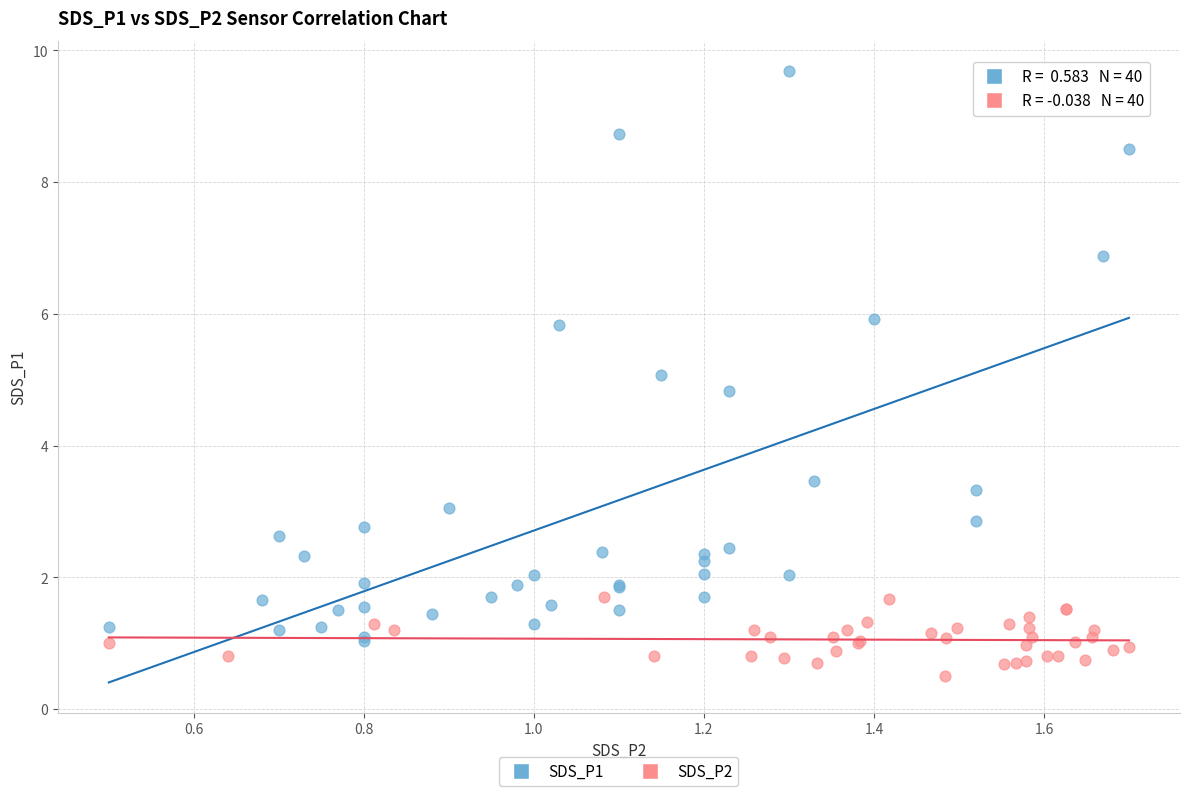

Which series reaches the minimum Y coordinate?

SDS_P2